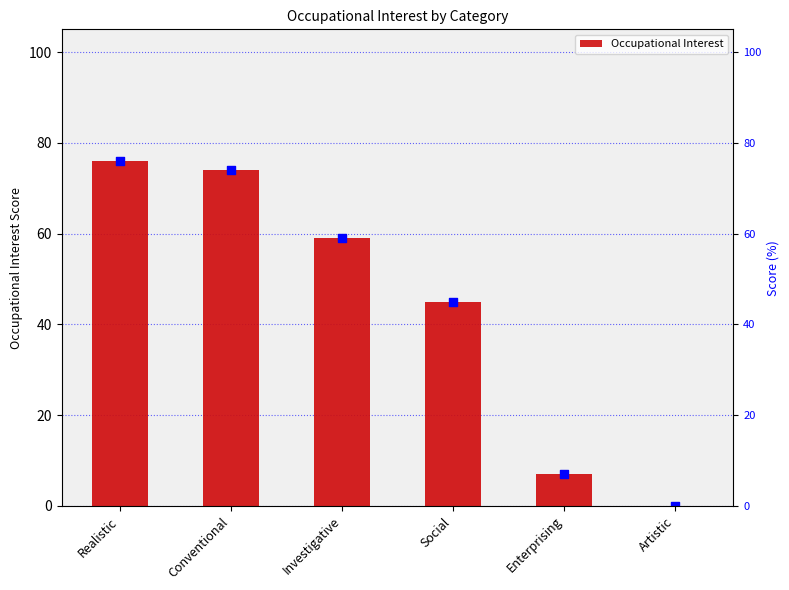

Which has a higher value, Enterprising or Social?

Social